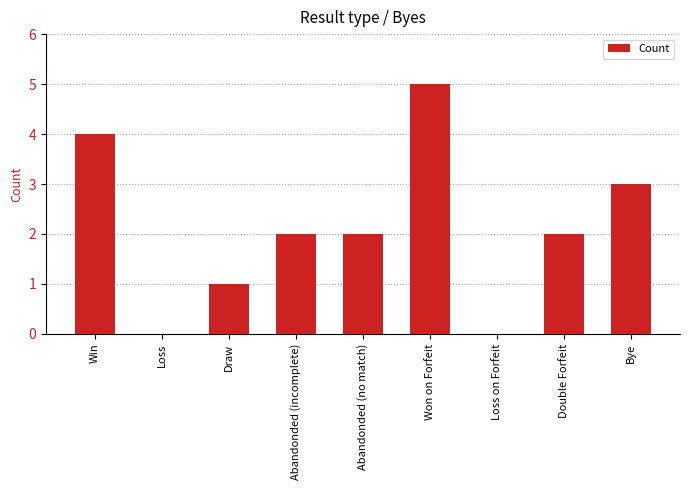

Reading right to left, what are all the values shown in this chart?

Bye=3	Double Forfeit=2	Loss on Forfeit=0	Won on Forfeit=5	Abandonded (no match)=2	Abandonded (incomplete)=2	Draw=1	Loss=0	Win=4